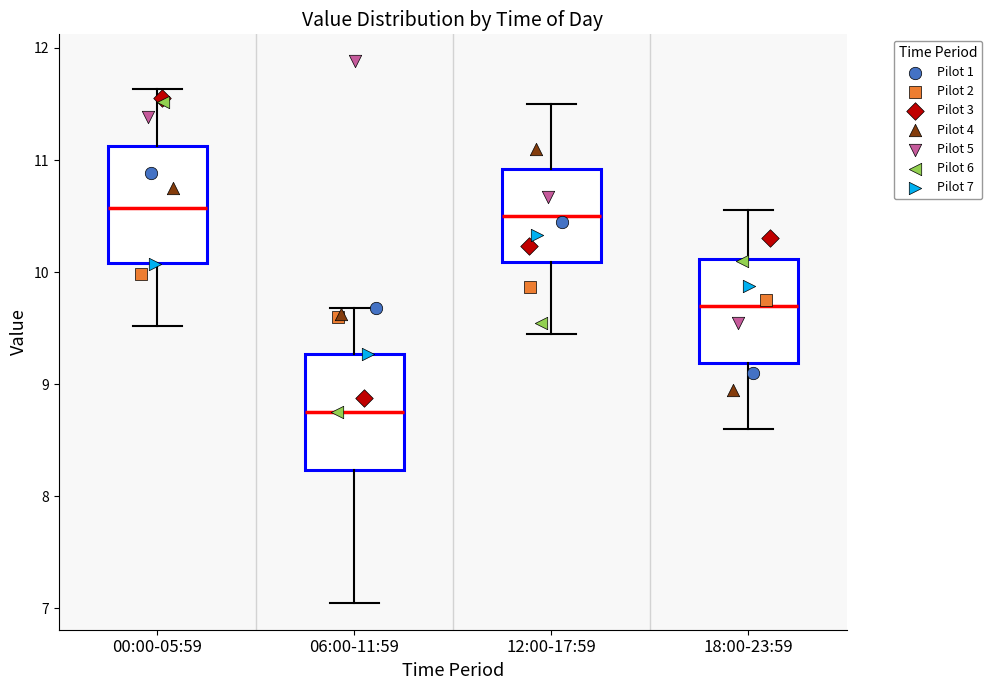

Where is the upper edge of the box for 12:00-17:59 on the y-axis? The values are not printed on the chart, so give them approximately, as read against the axis.

10.9